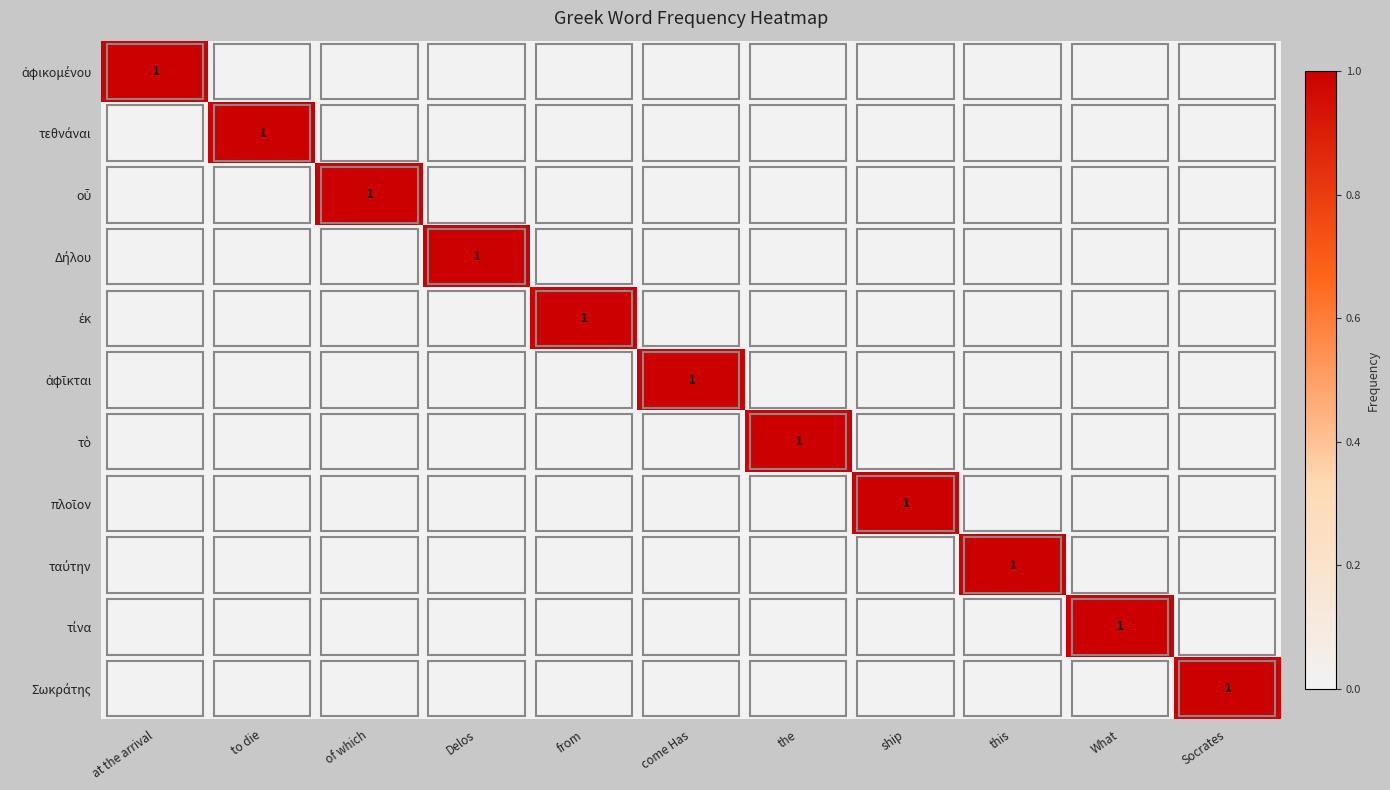

What is the spread (max minus min) of values at to die?

1